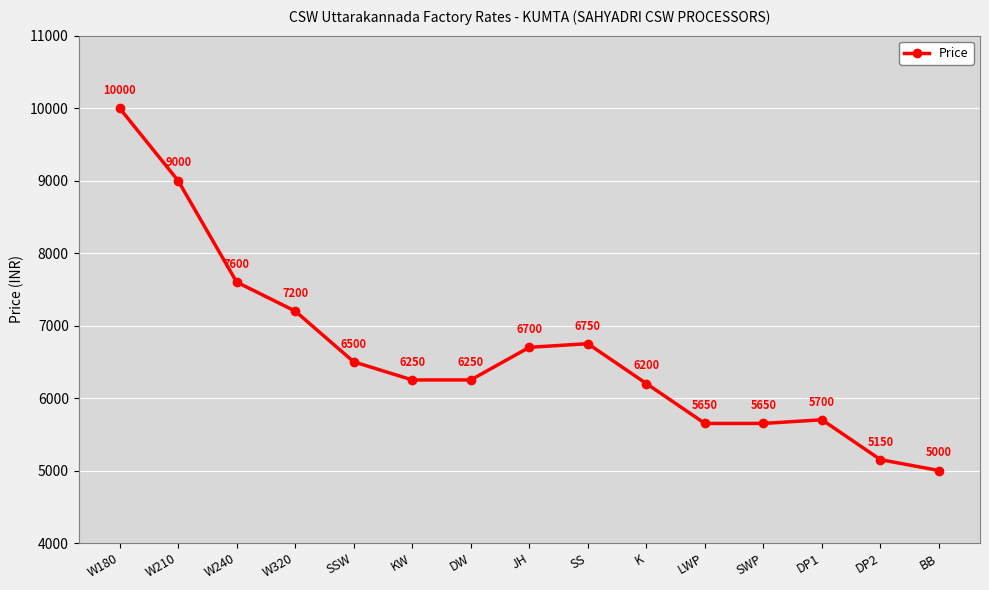

What is the difference between the values at JH and W320?

500